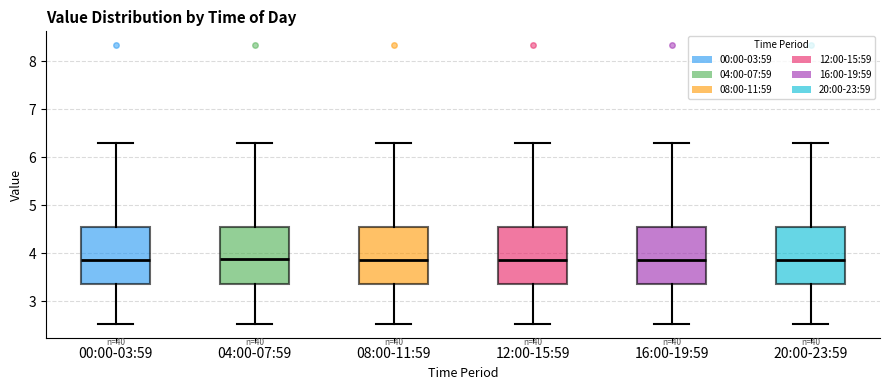

Where does the upper whisker of the box for 04:00-07:59 end on the y-axis? The values are not printed on the chart, so give them approximately, as read against the axis.

6.3